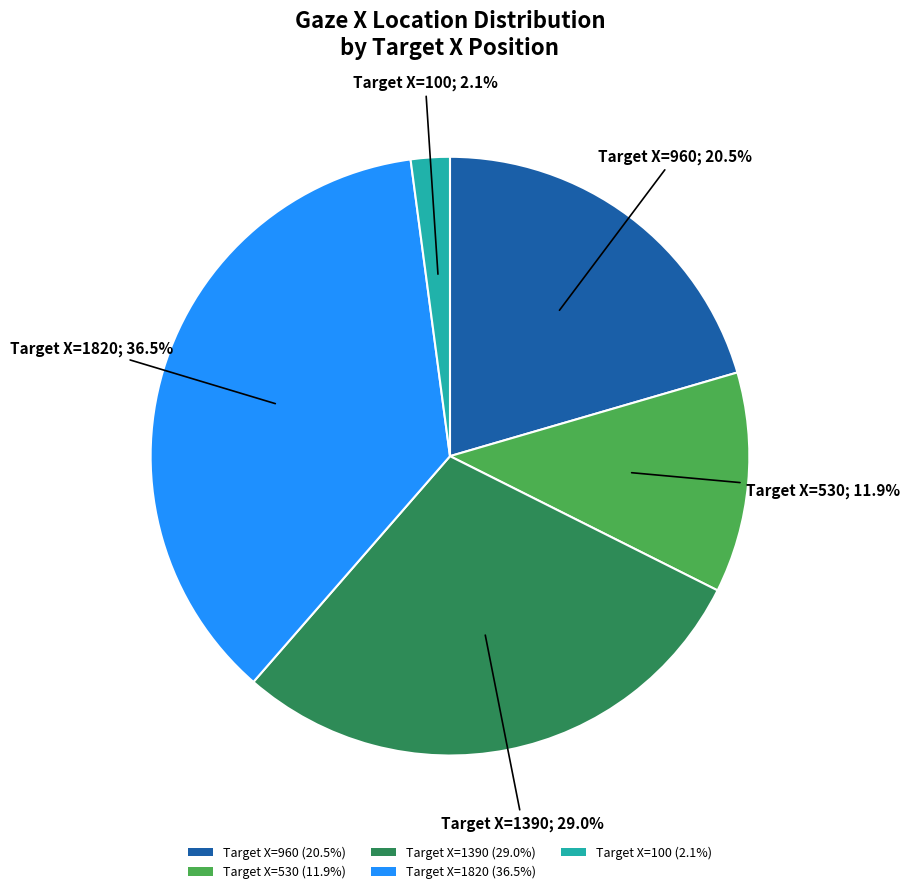

Is there any slice that represents more than half of the pie?

No